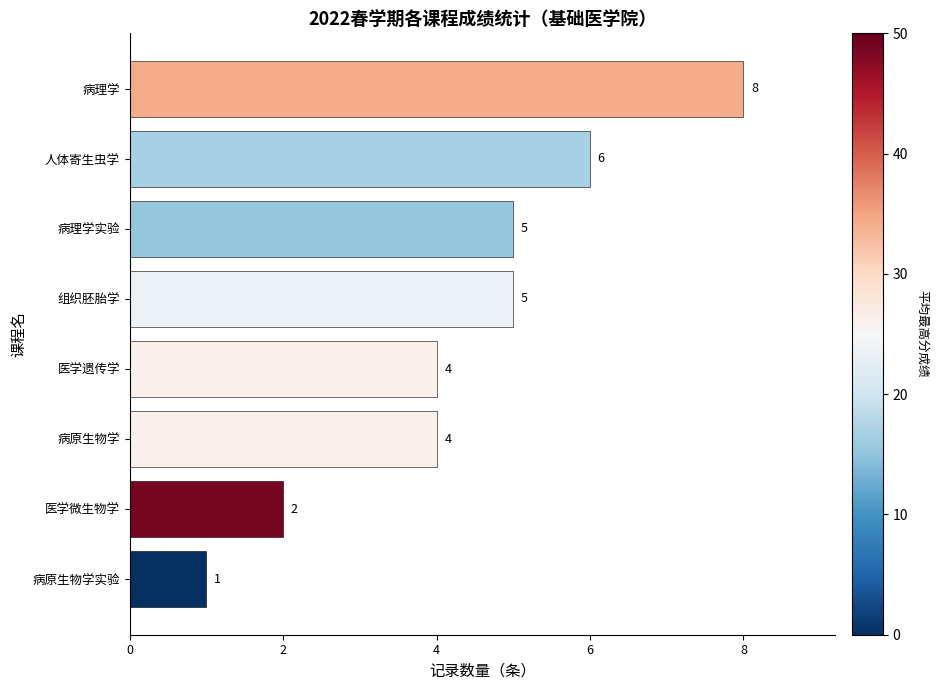

What is the difference between the maximum and second lowest values?

6